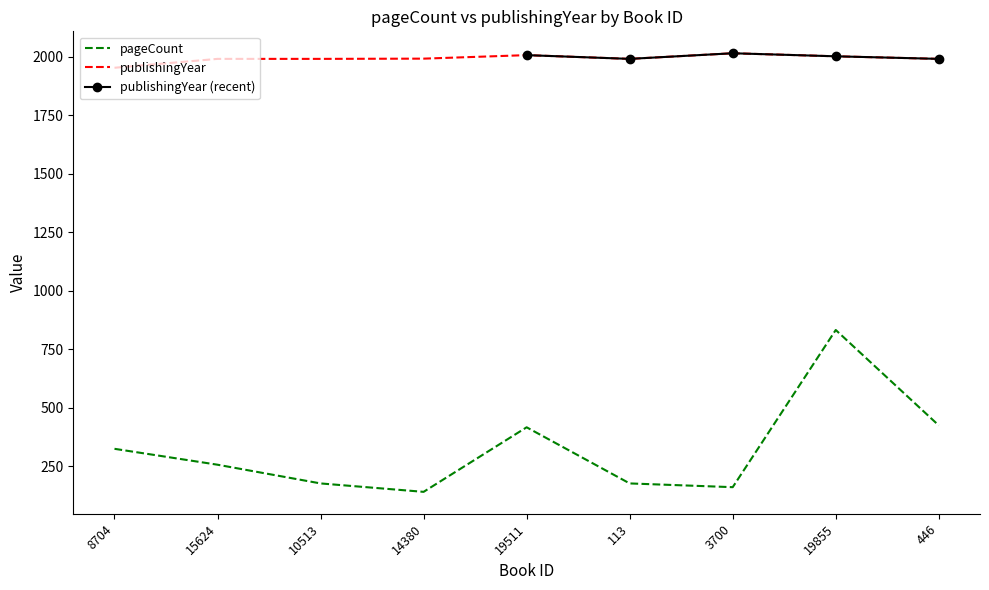

What is the label of the 3rd point from the left?

10513